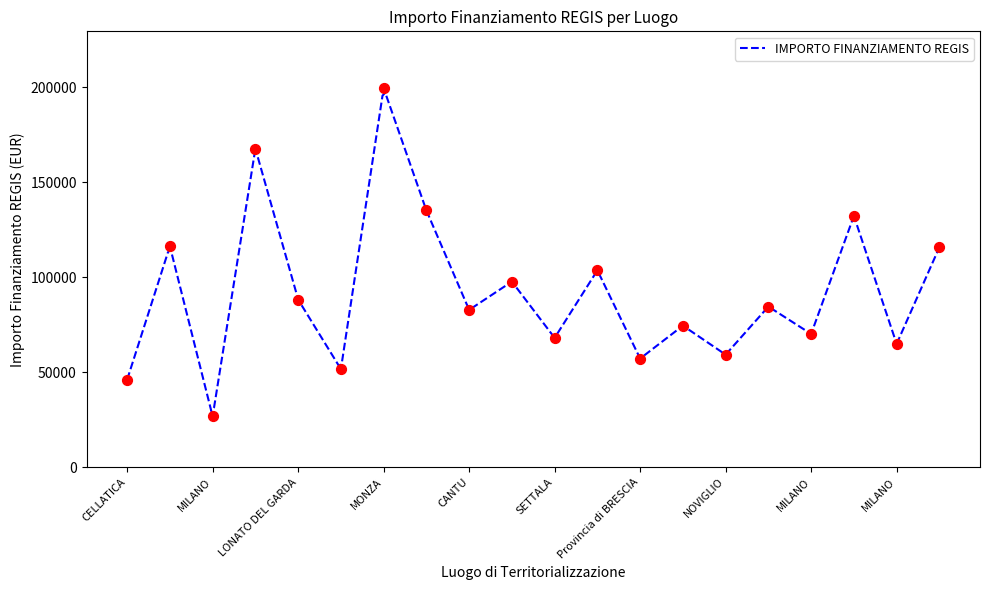

What is the change in value from MILANO to NOVIGLIO?

+32499.0